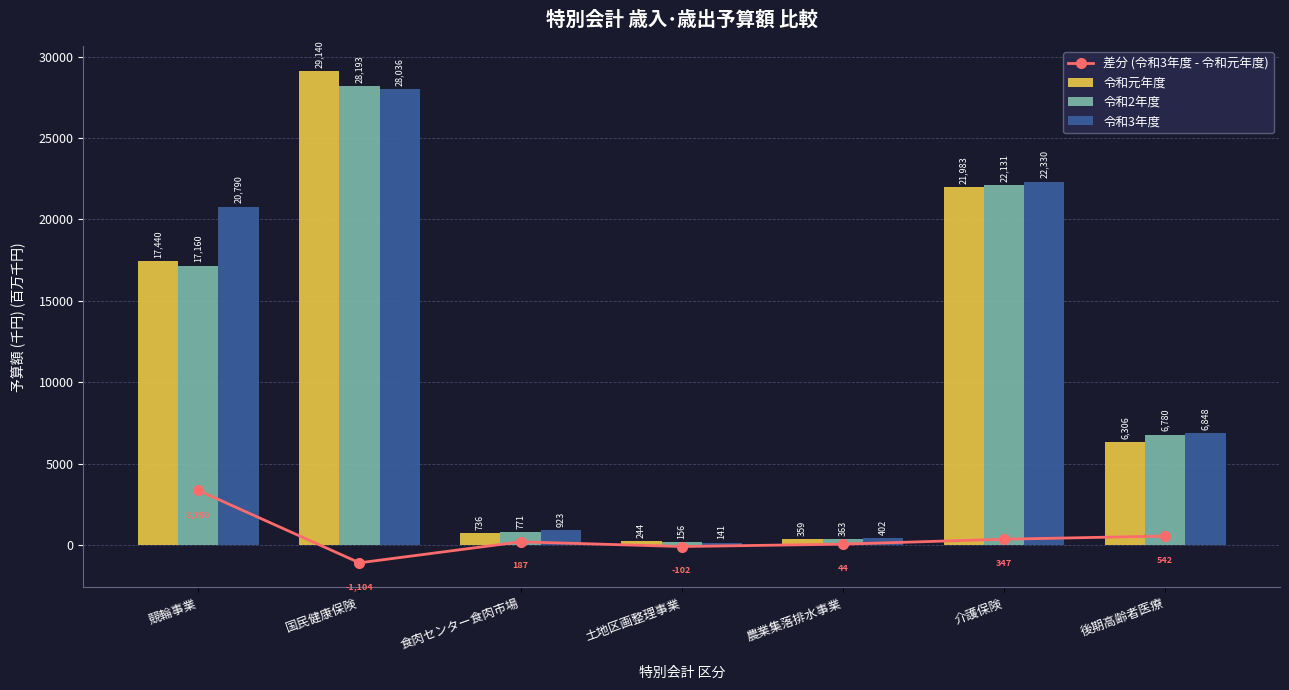

How many values in the 令和3年度 series exceed 6848?

3